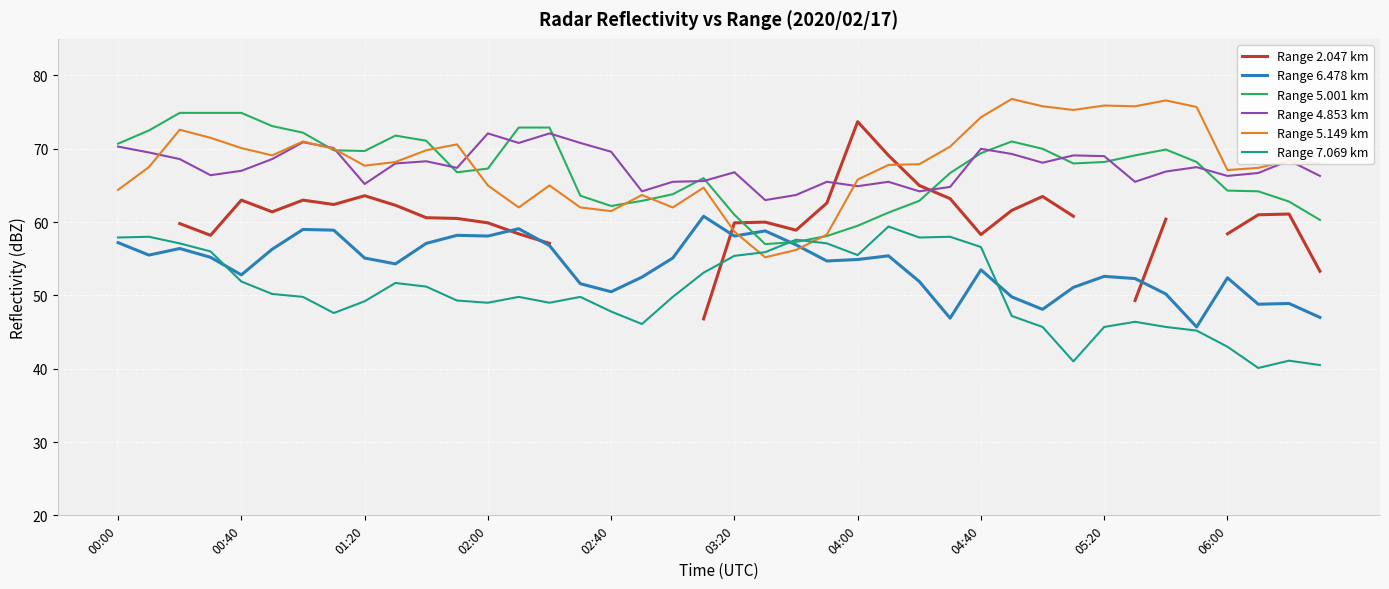

What is the difference between the maximum and minimum values in the Range 5.149 km series?

21.6